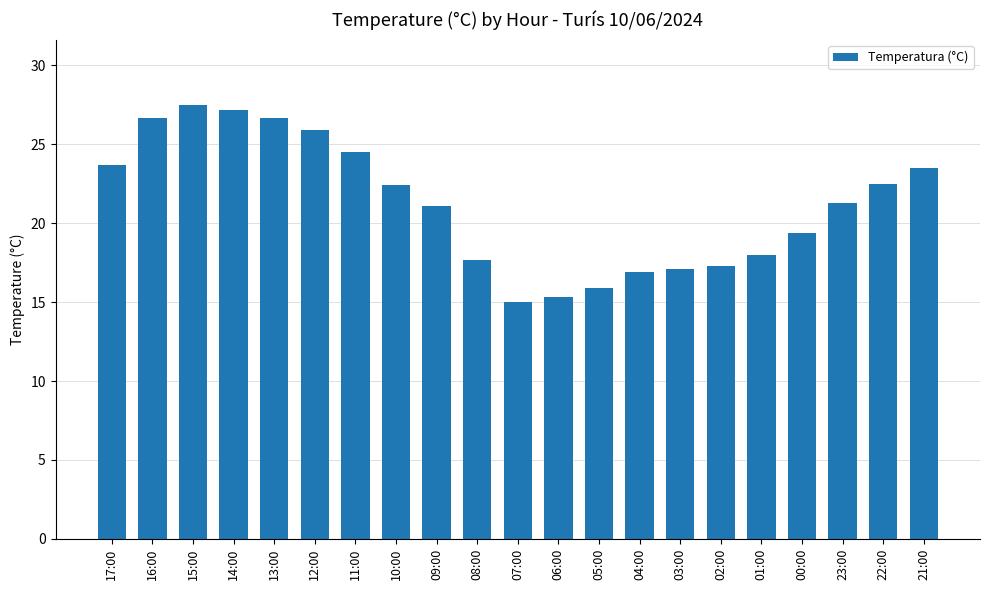

How many bars are there in total?

21